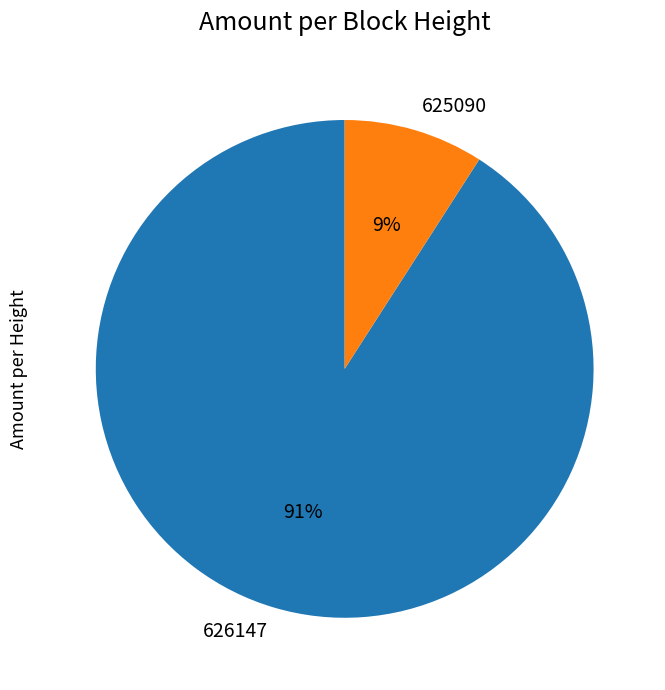

Does 626147 account for over 50% of the chart?

Yes